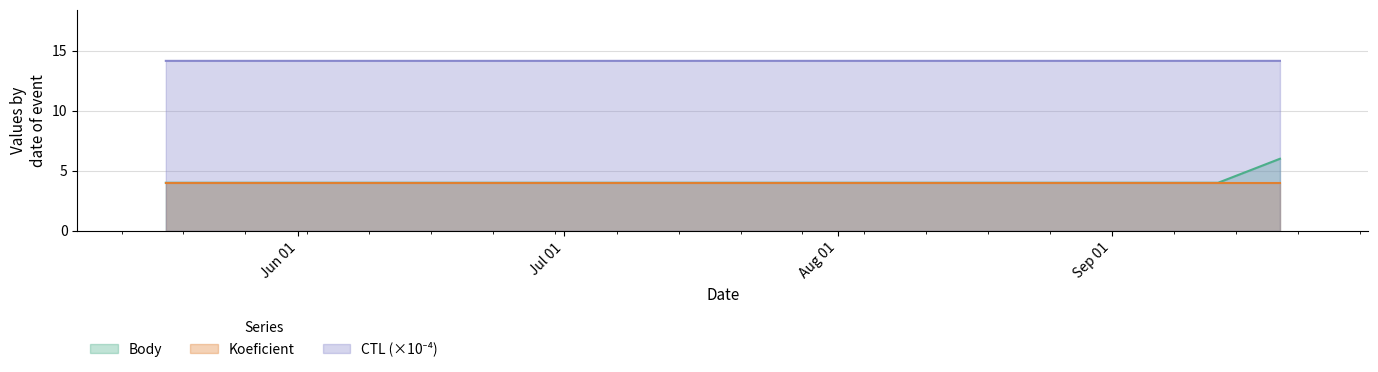

How many lines are shown in the chart?

3